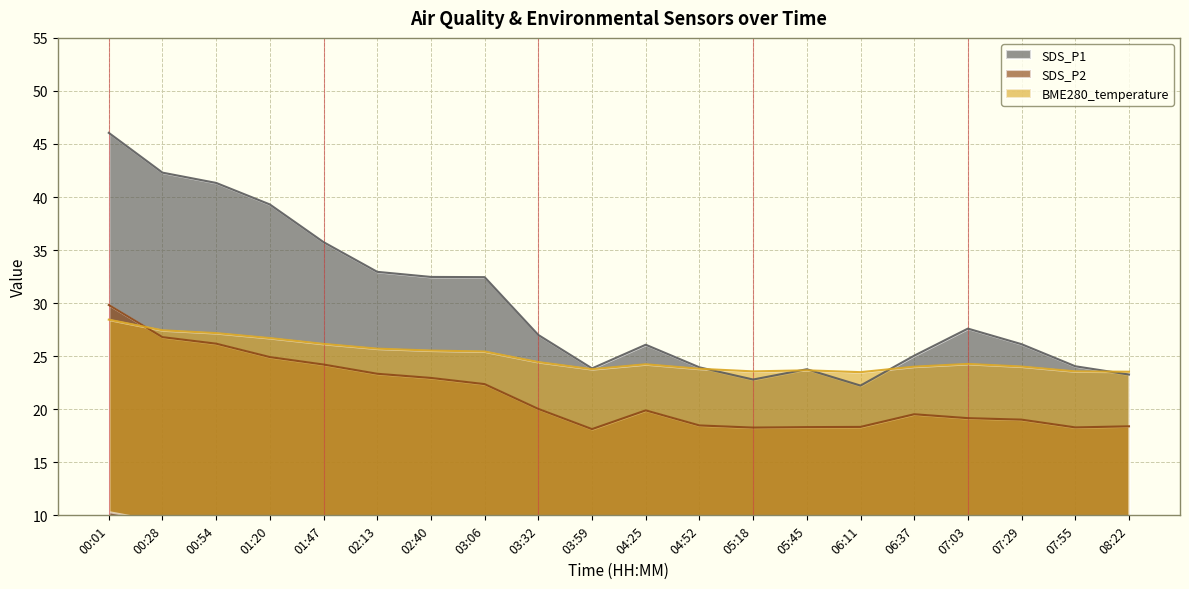

Where is SDS_P1 nearest to the value 34?

02:13